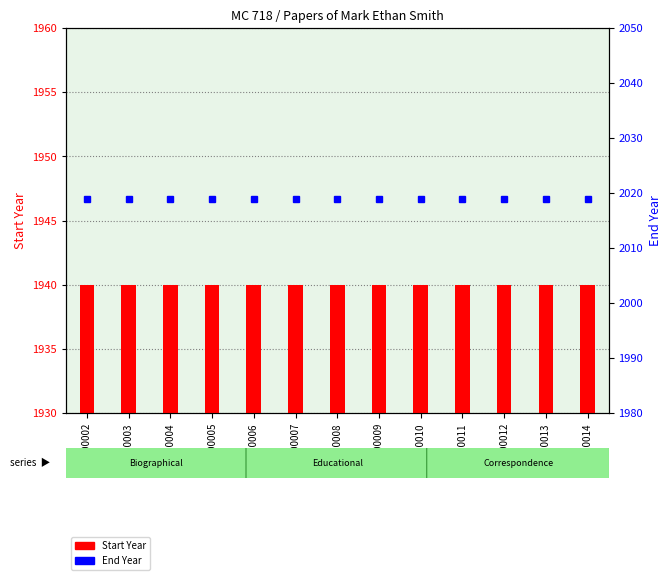

At which label does End Year reach its peak?

c00002